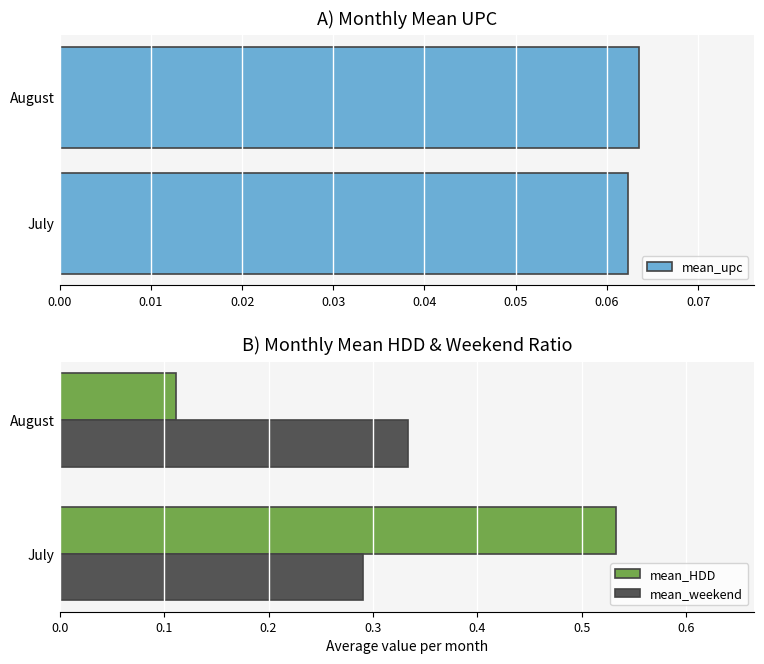

What is the average value of the mean_HDD series?

0.3